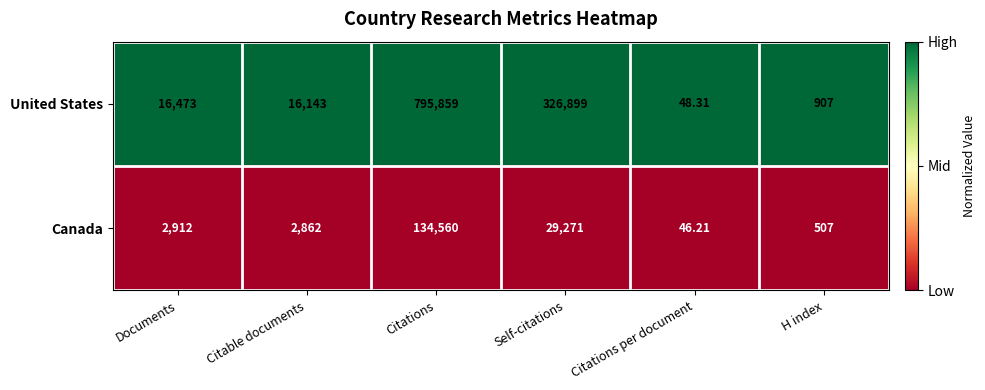

At which category does the chart reach its minimum across all series?

Citations per document